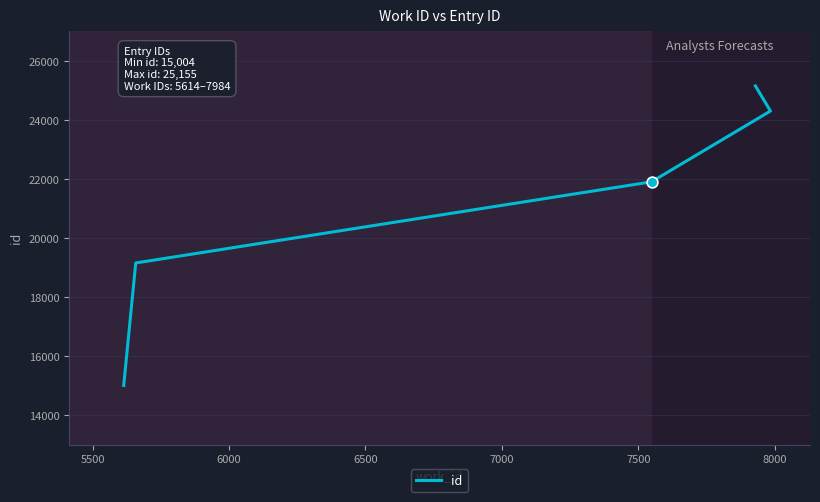

Which has a higher value, 7500 or 6000?

7500